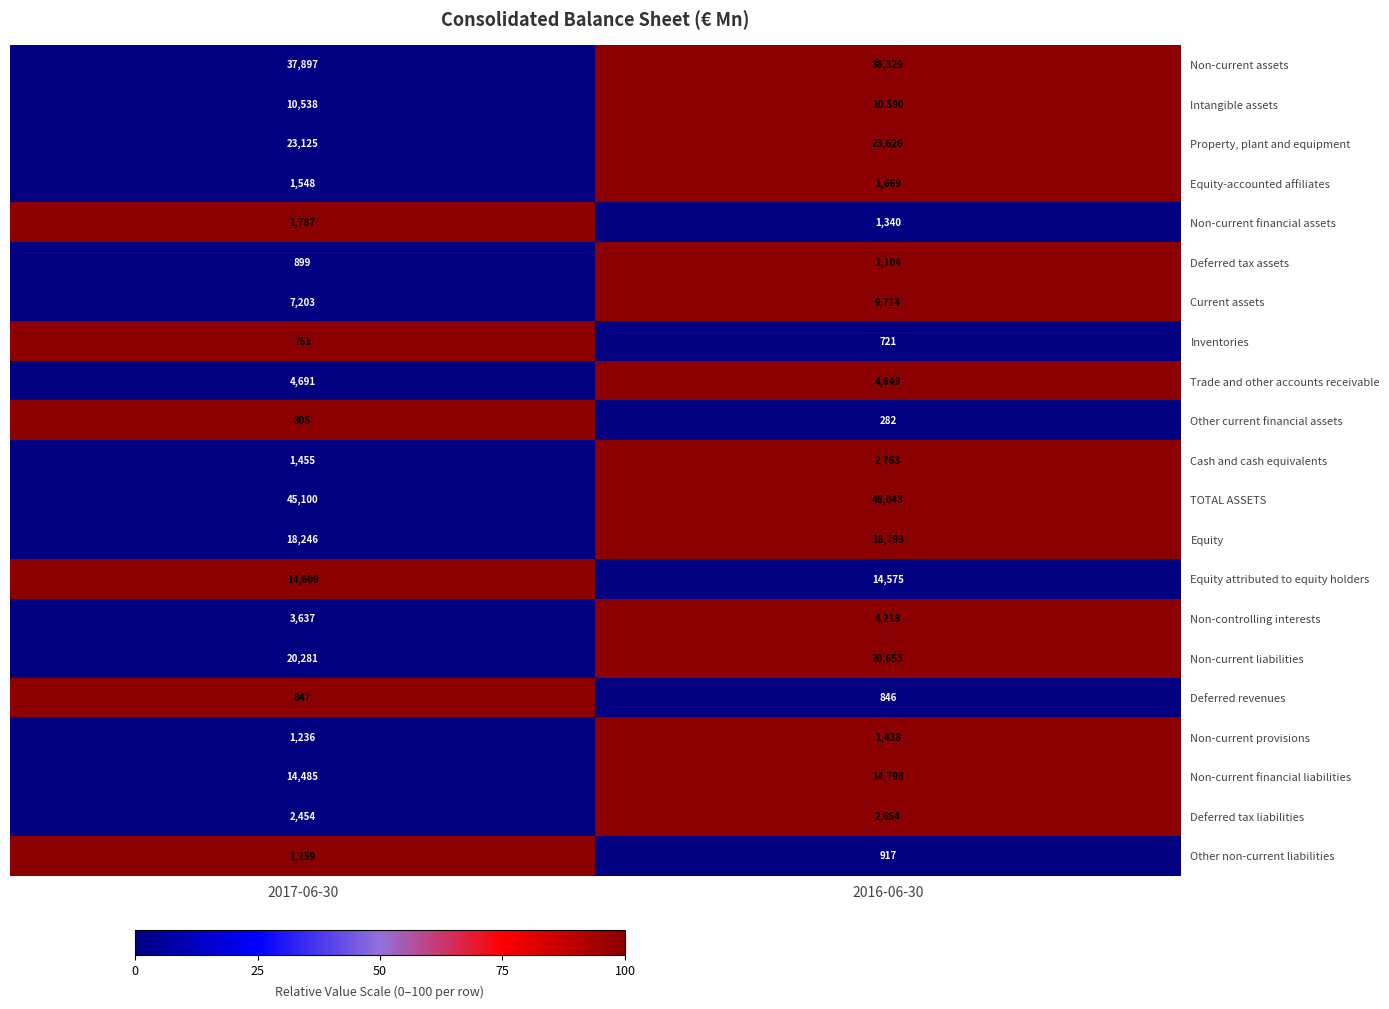

The Current assets series shows 16969 at 2016-06-30. True or false?

False